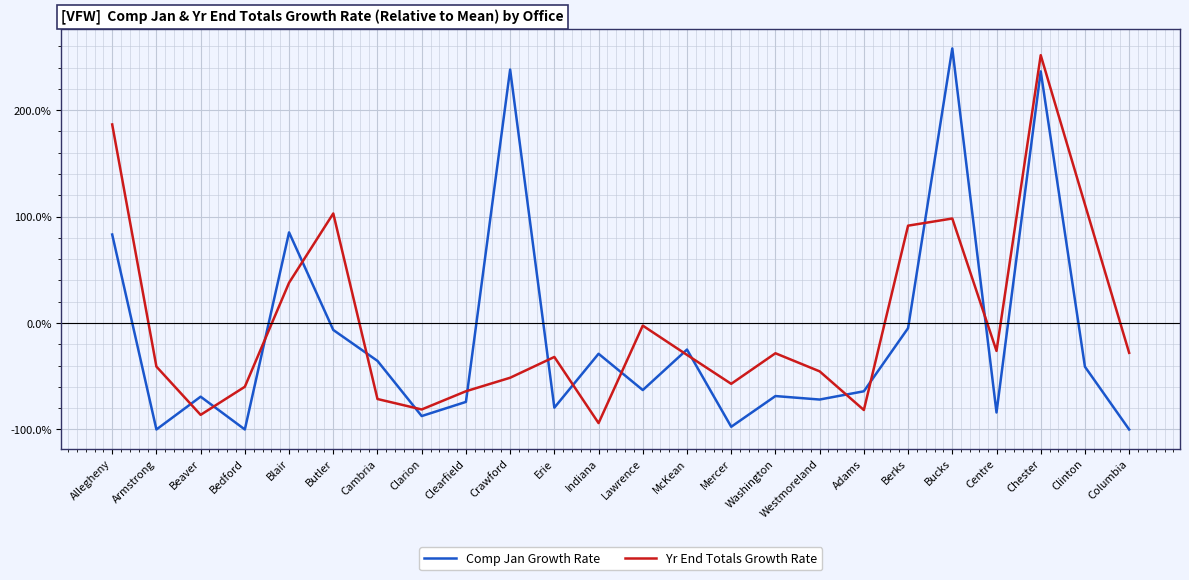

What is the difference between the Comp Jan Growth Rate values at Berks and Lawrence?

58.2